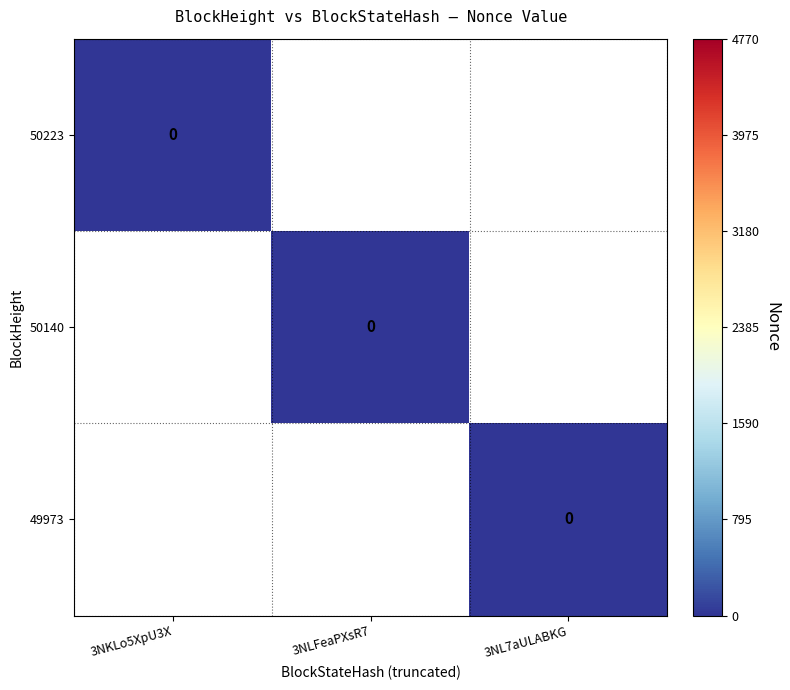

Is it true that 49973 equals 2942 at 1?

False